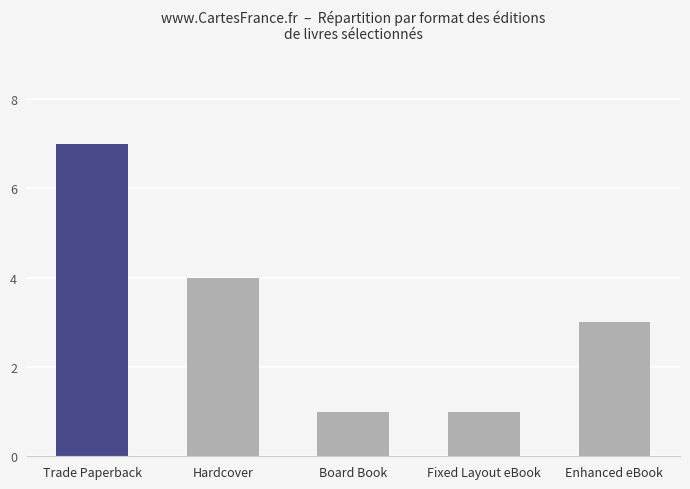

How many distinct data groups are displayed?

1